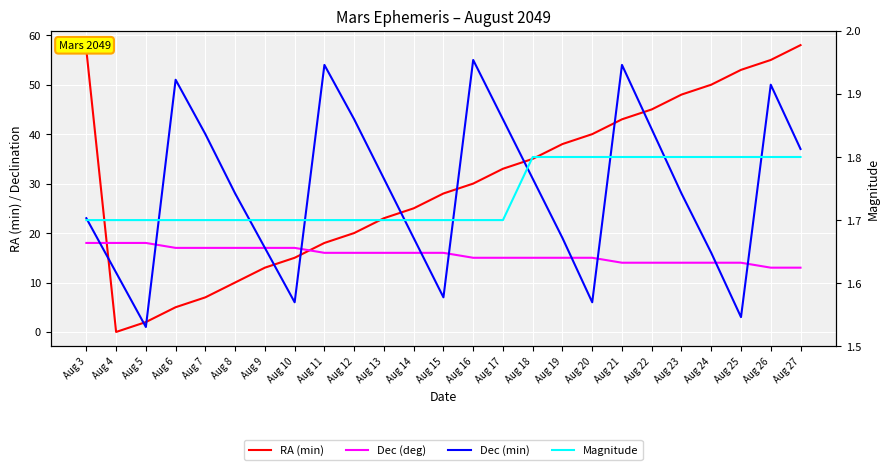

At how many categories does at least one series exceed 6?

25